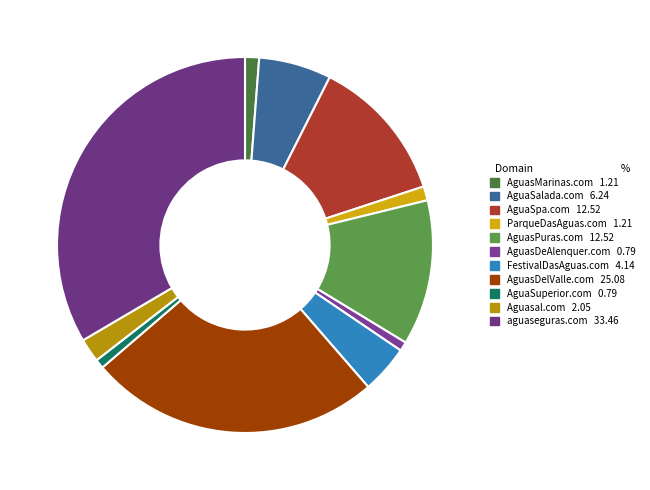

To the nearest percent, what portion does AguasDeAlenquer.com represent?

1%